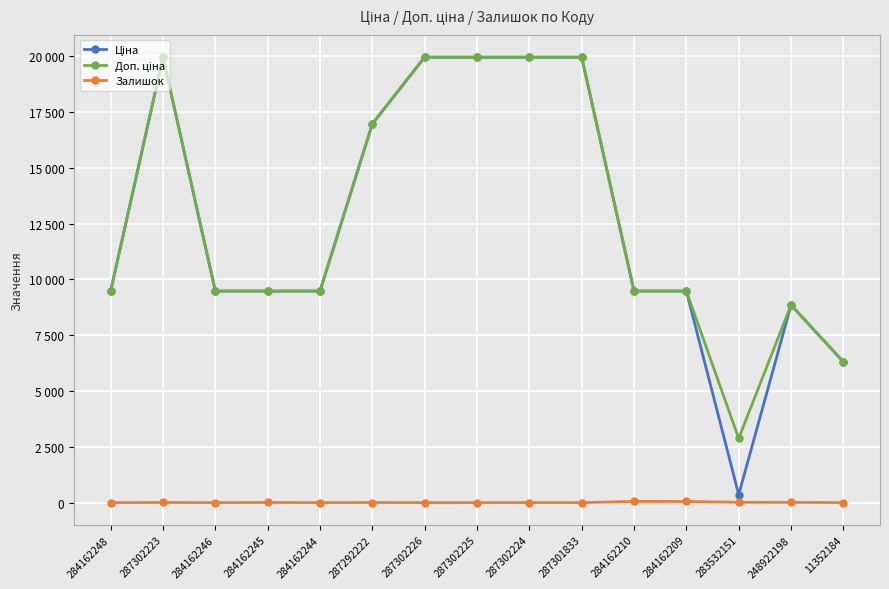

The value of Залишок at 287292222 is 8.6. True or false?

False